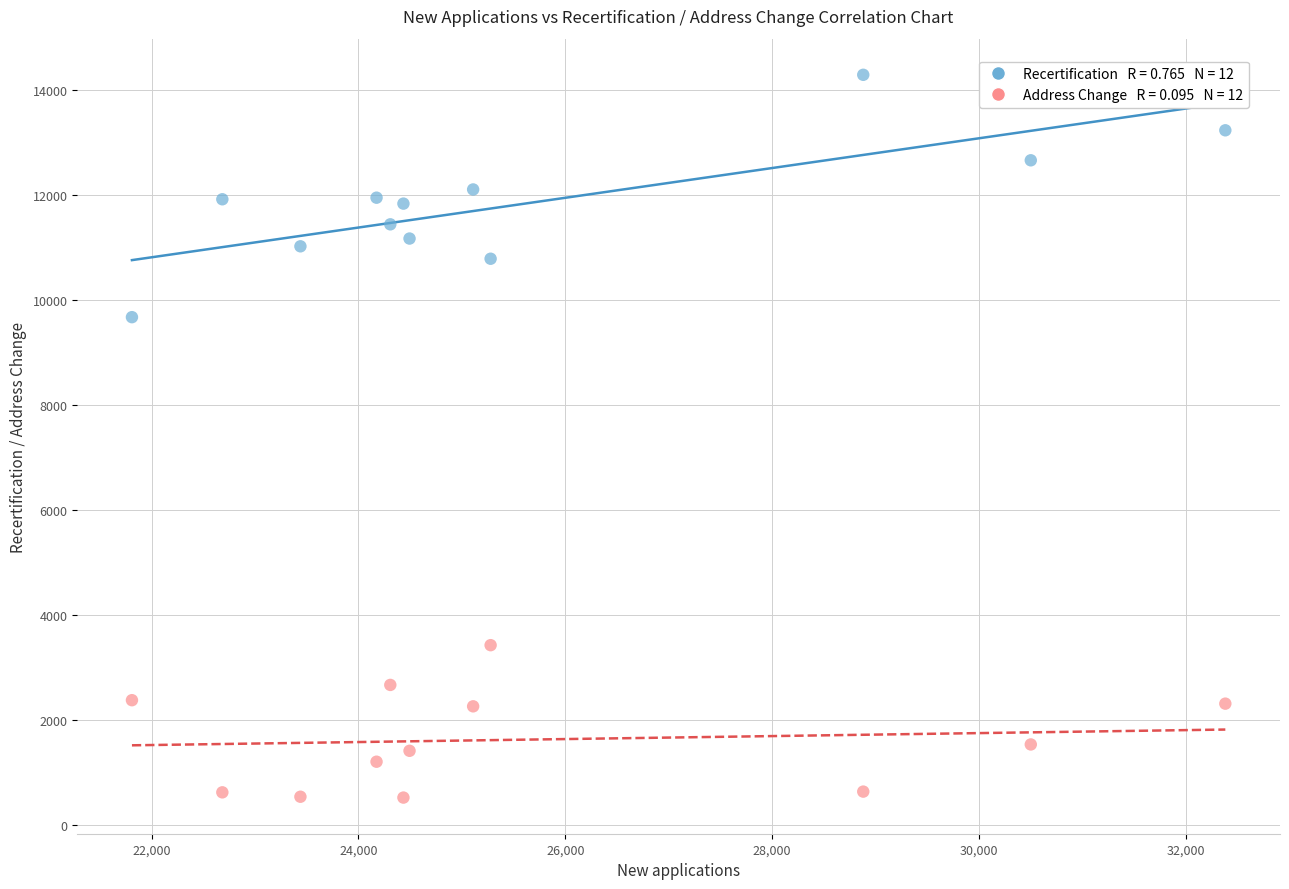

Across all data points, what is the range of Y values (max minus min)?

13781